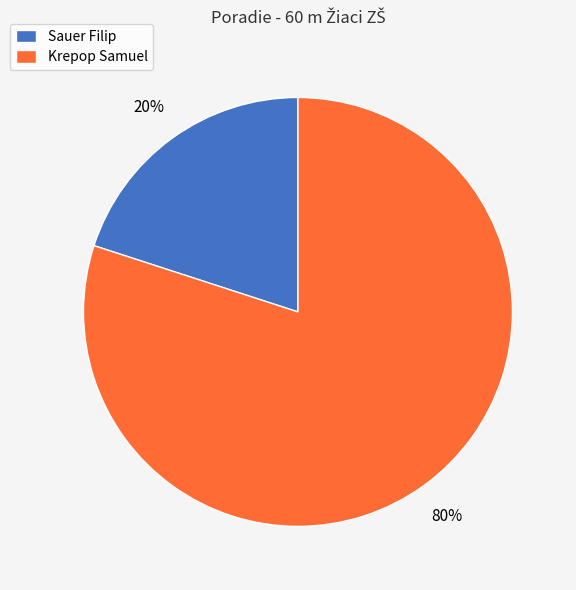

To the nearest percent, what is the difference between the largest and smallest slice percentages?

60%